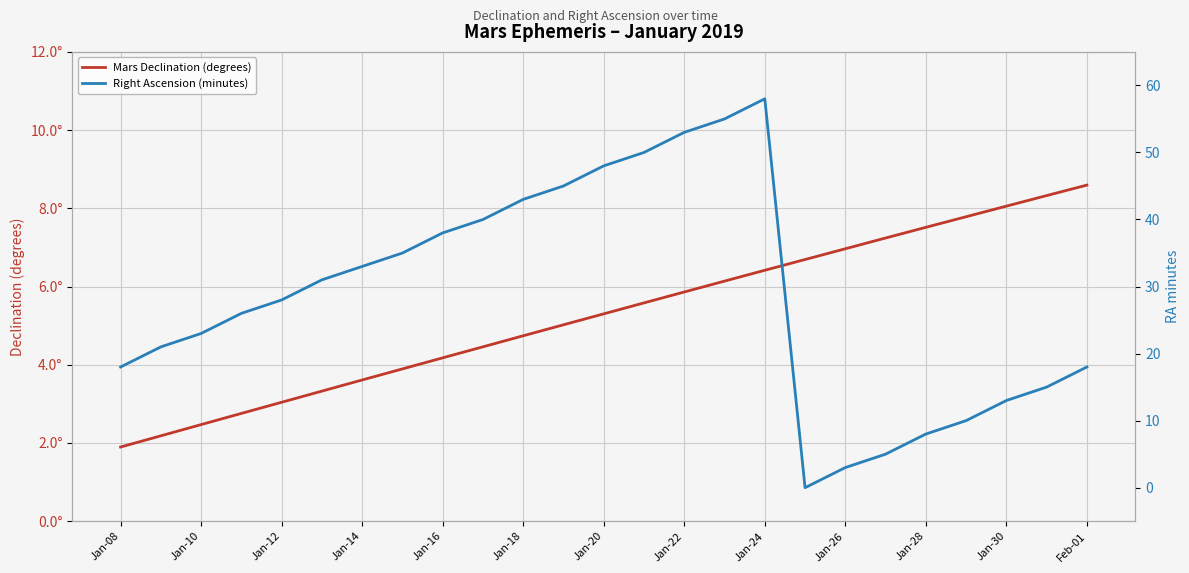

The Right Ascension (minutes) series shows 19.0 at Jan-30. True or false?

False